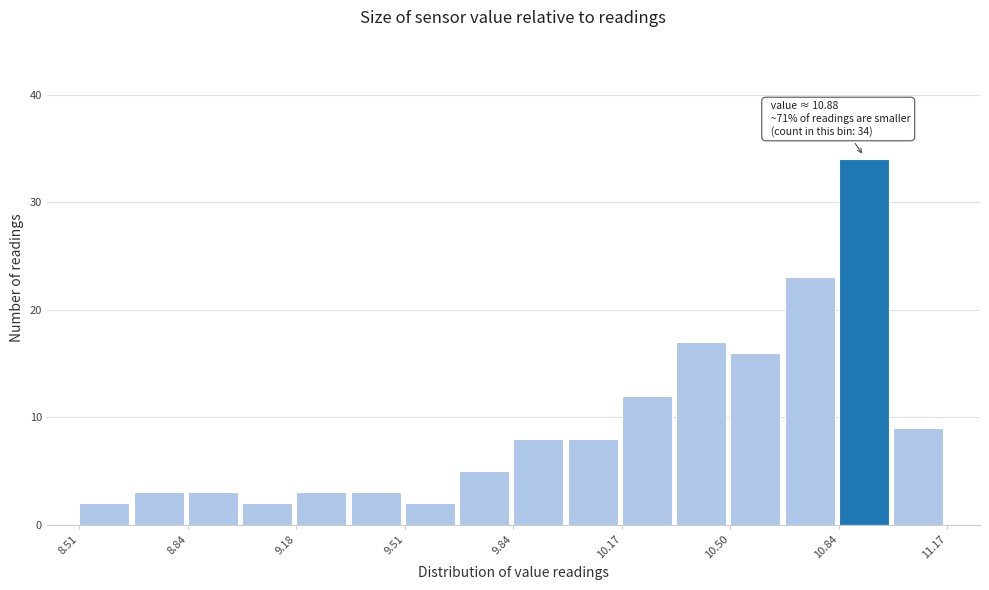

Around what value on the x-axis is the tallest bar? Give the approximate position of its centre, as read against the axis.

10.90